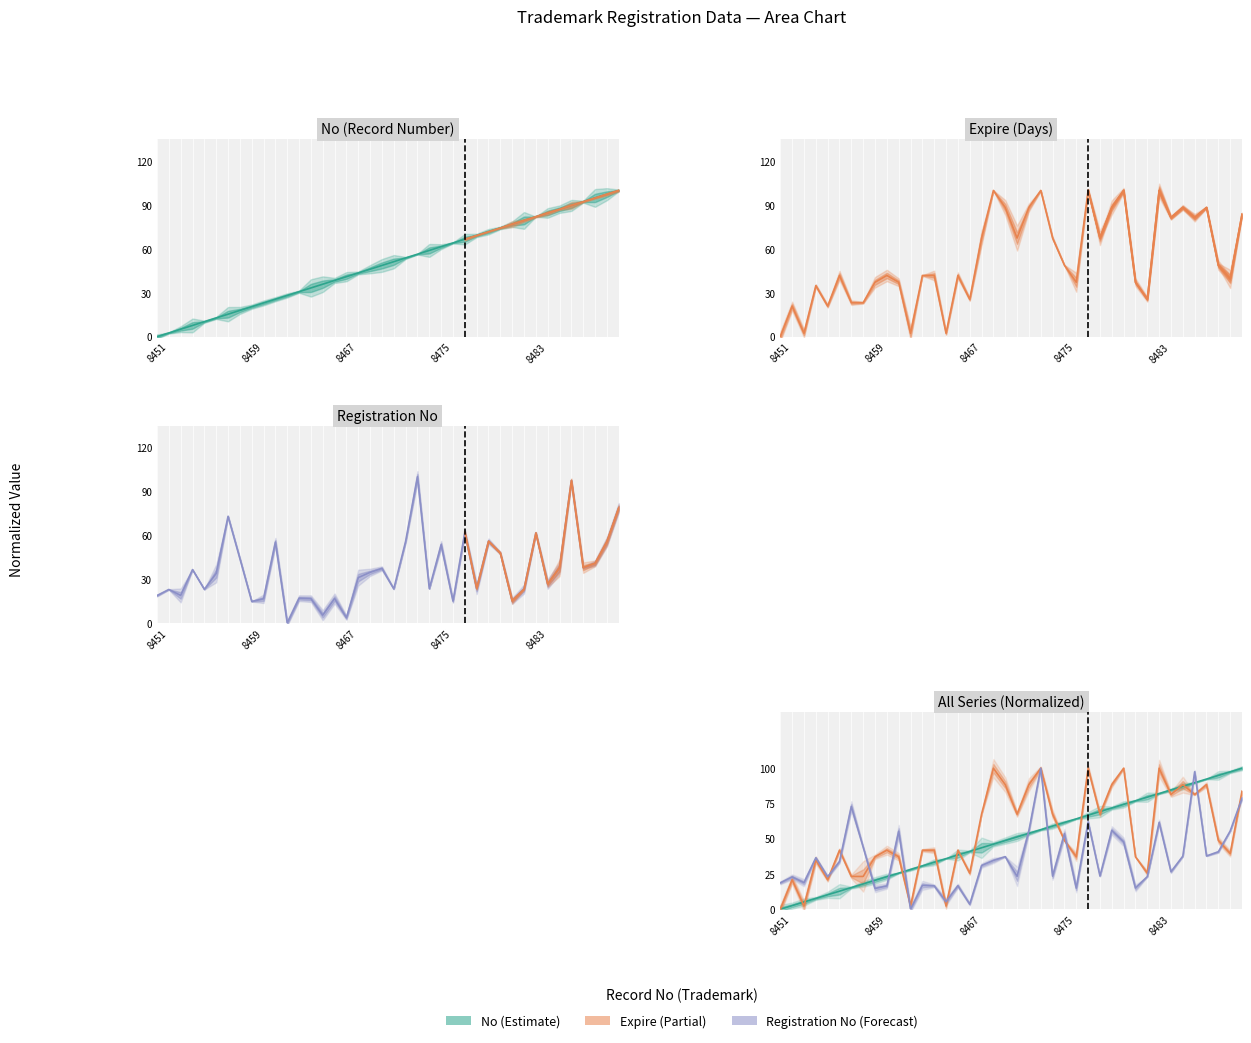

How many intersections are there between No and Registration No?

7